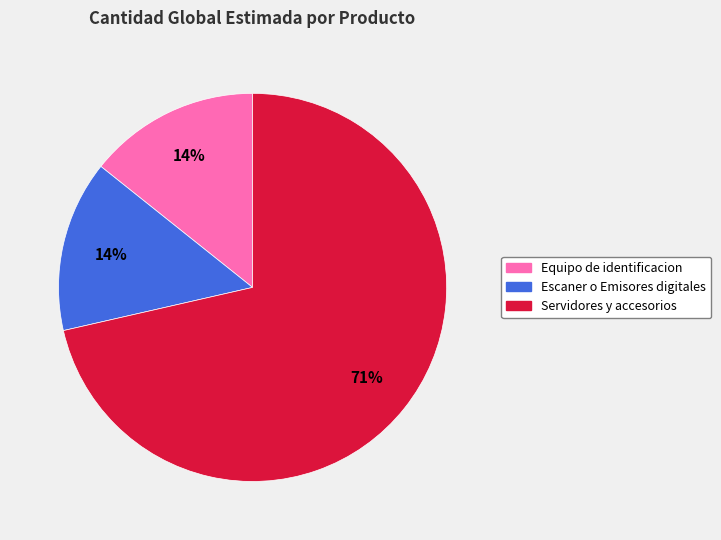

What is the majority slice?

Servidores y accesorios